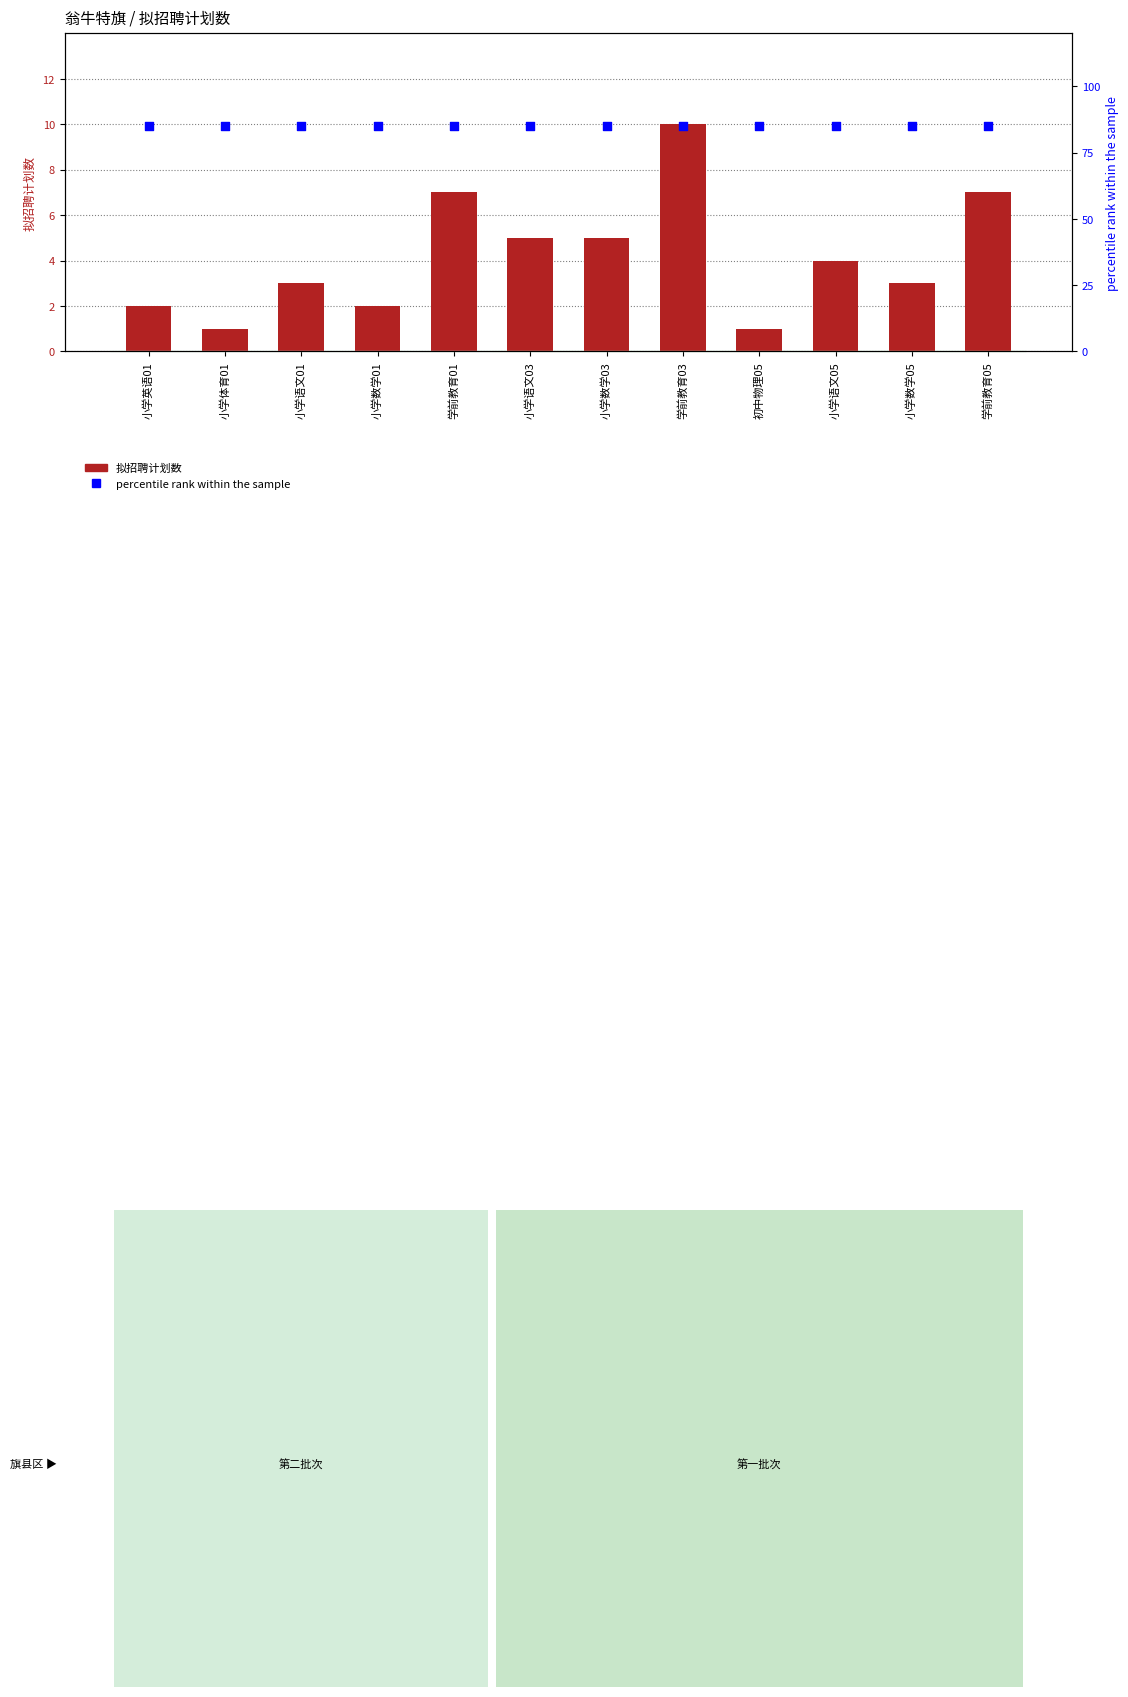

What are all the series names shown in the legend?

拟招聘计划数, percentile rank within the sample